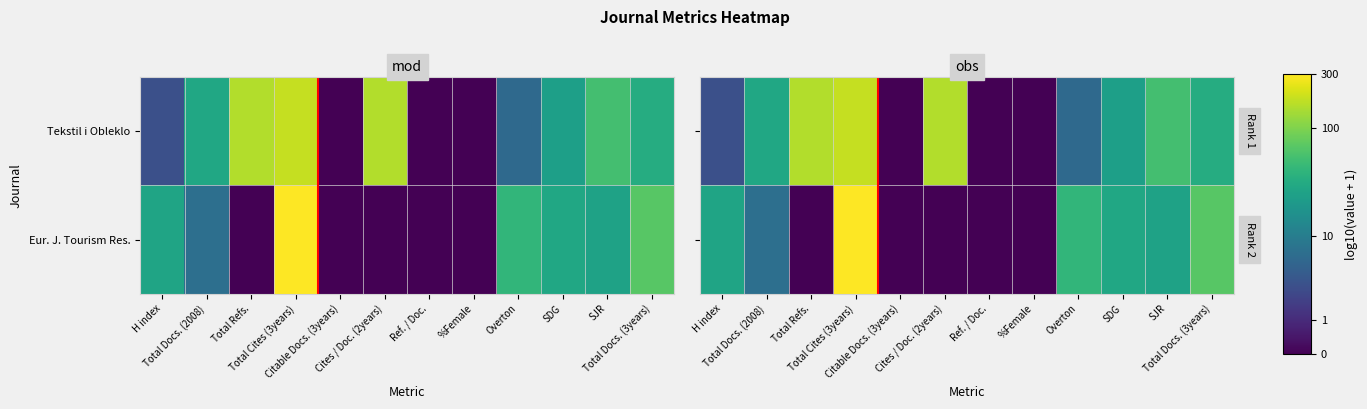

What is the sum of the Eur. J. Tourism Res. values at SJR and Total Docs. (2008)?

2.3